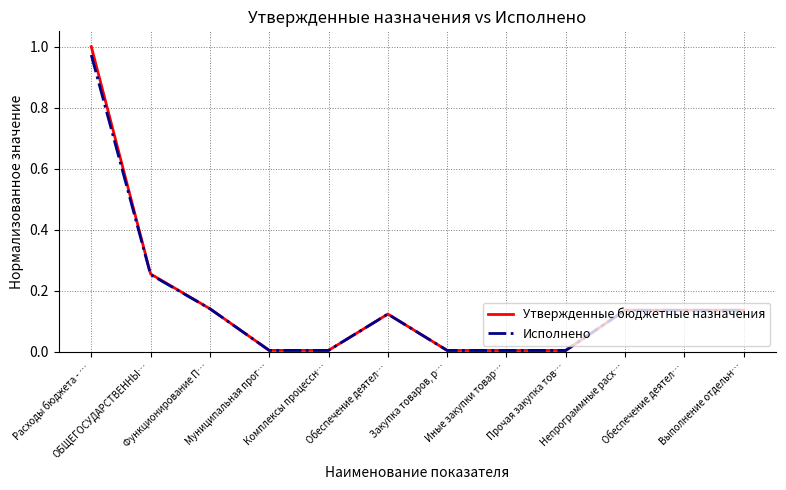

Reading left to right, what are all the values shown in this chart?

Утвержденные бюджетные назначения: 1.0	0.3	0.1	0.0	0.0	0.1	0.0	0.0	0.0	0.1	0.1	0.1
Исполнено: 1.0	0.3	0.1	0.0	0.0	0.1	0.0	0.0	0.0	0.1	0.1	0.1